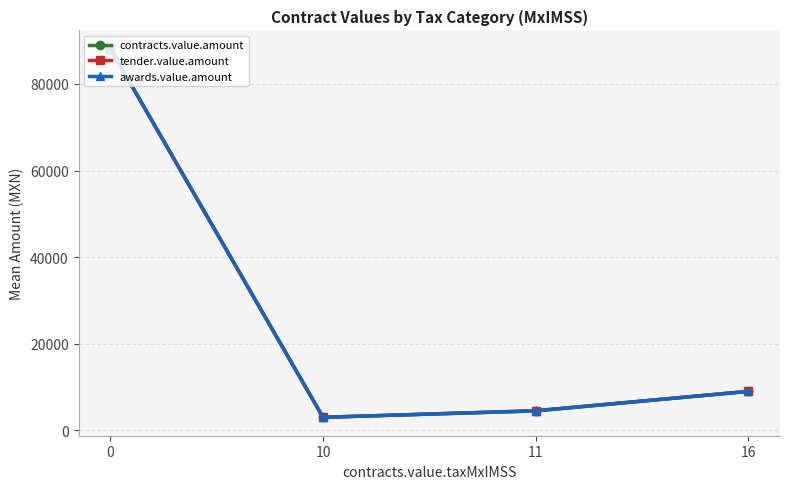

Is this an area chart (filled region under the line)?

No